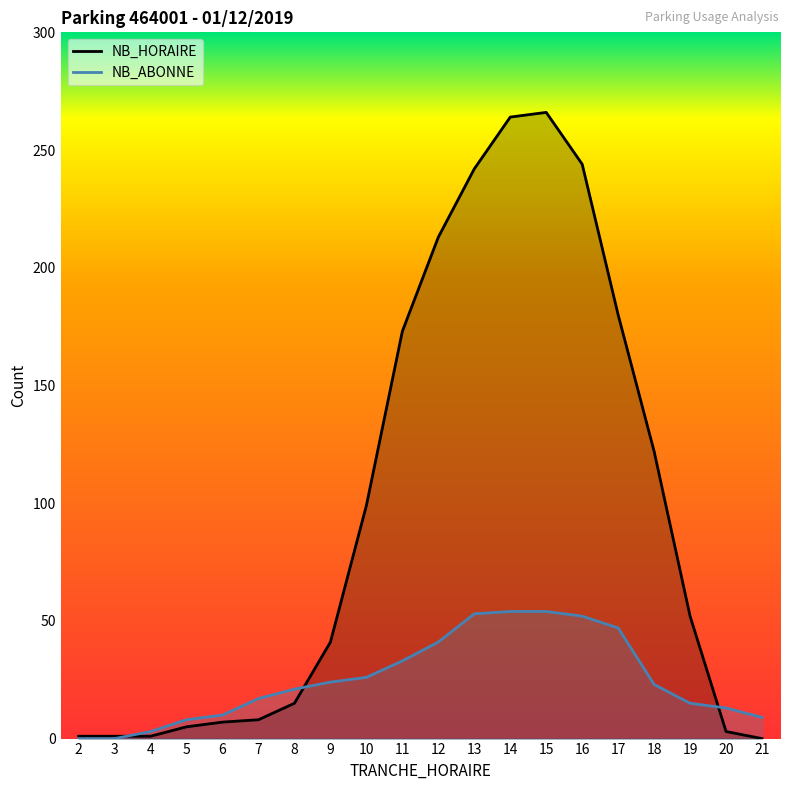

What is the sum of the NB_HORAIRE values at 2 and 17?

181